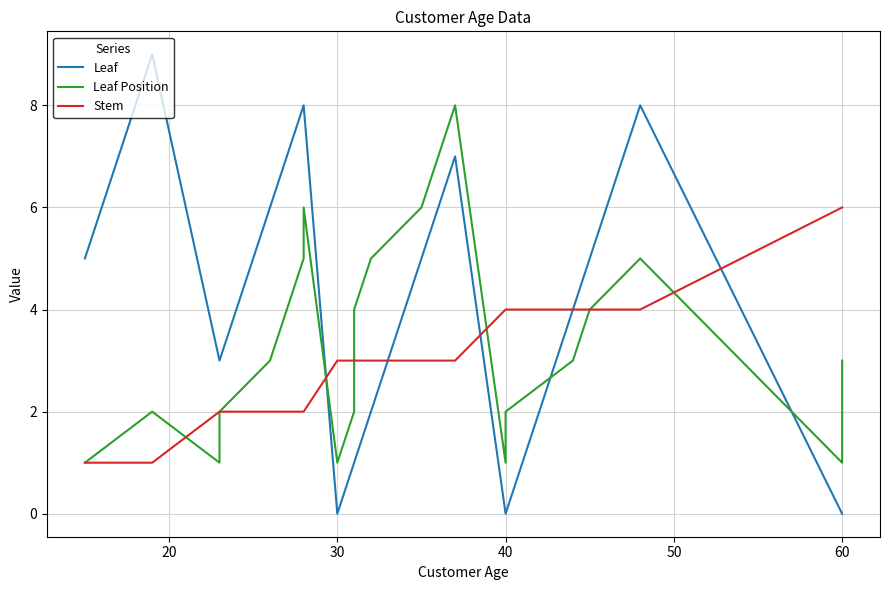

What is the difference between the highest and lowest values at 40?

4